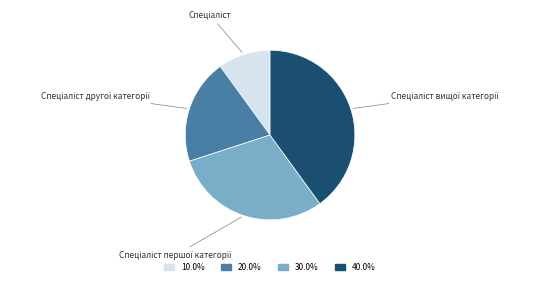

Does any single category account for the majority?

No